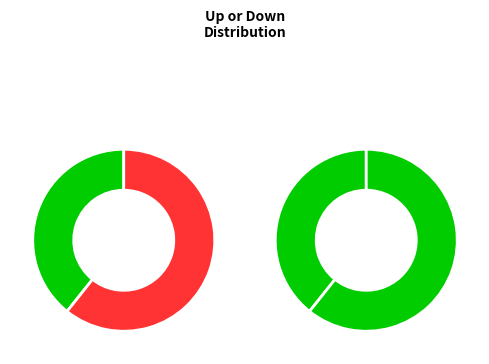

Is it true that down is 37% of the pie?

False